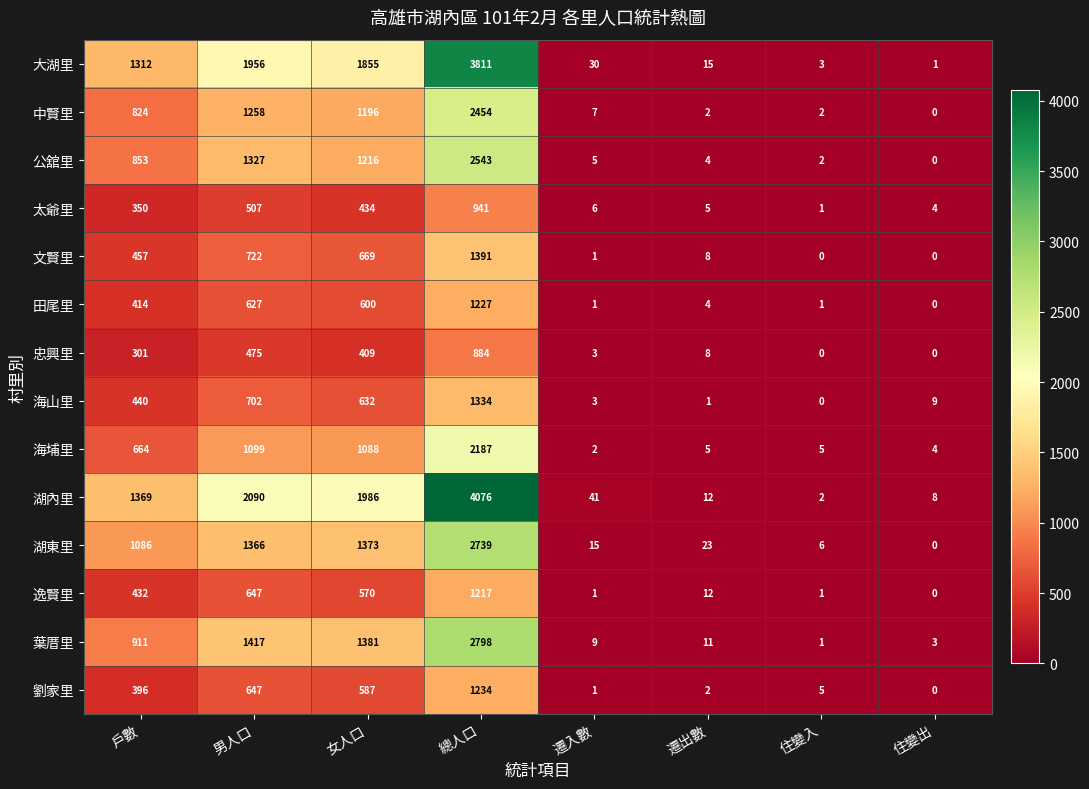

At 戶數, list the series in order from smallest to largest.

忠興里, 太爺里, 劉家里, 田尾里, 逸賢里, 海山里, 文賢里, 海埔里, 中賢里, 公舘里, 葉厝里, 湖東里, 大湖里, 湖內里